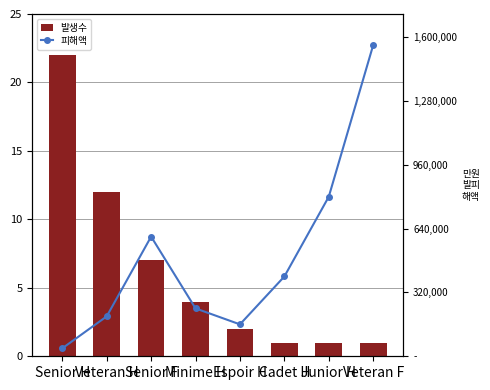

What is the highest value of the 발생수 series?

22